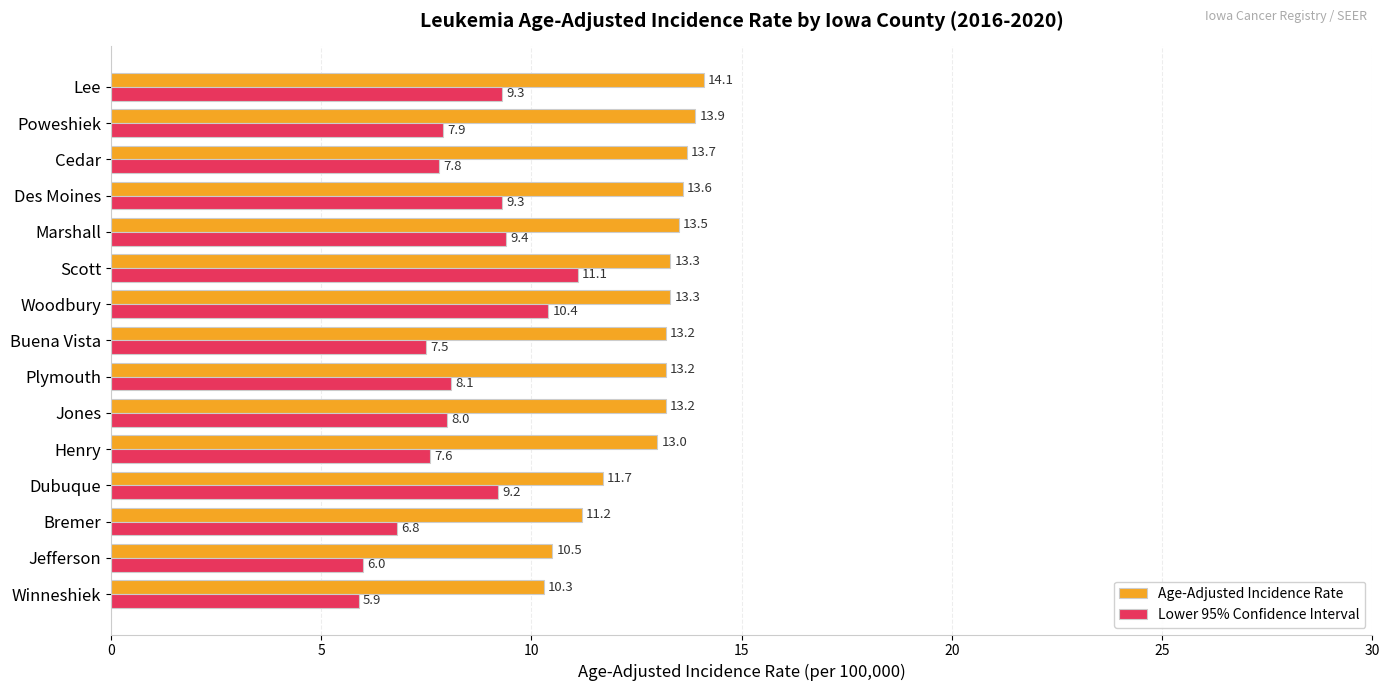

What is the difference between the maximum and minimum values in the Age-Adjusted Incidence Rate series?

3.8